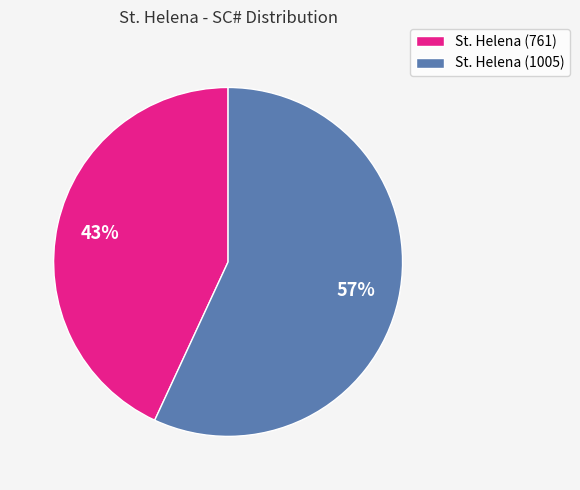

Is it true that St. Helena (1005) is 68% of the pie?

False